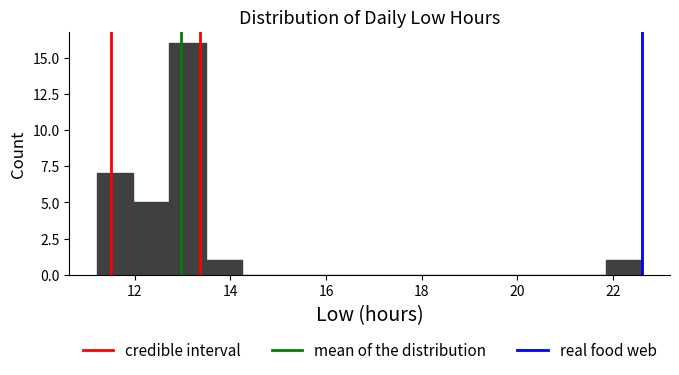

Around what value on the x-axis is the tallest bar? Give the approximate position of its centre, as read against the axis.

13.2